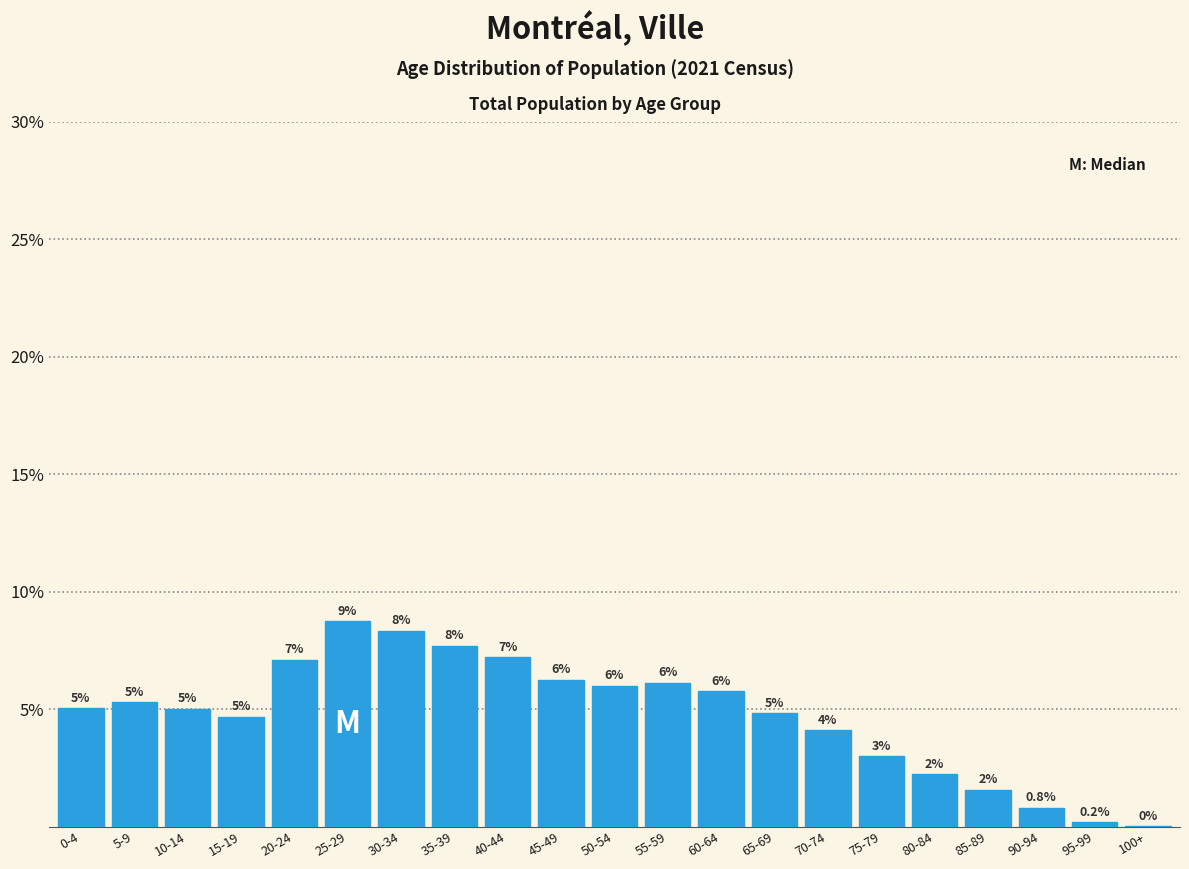

Which has a higher value, 35-39 or 85-89?

35-39